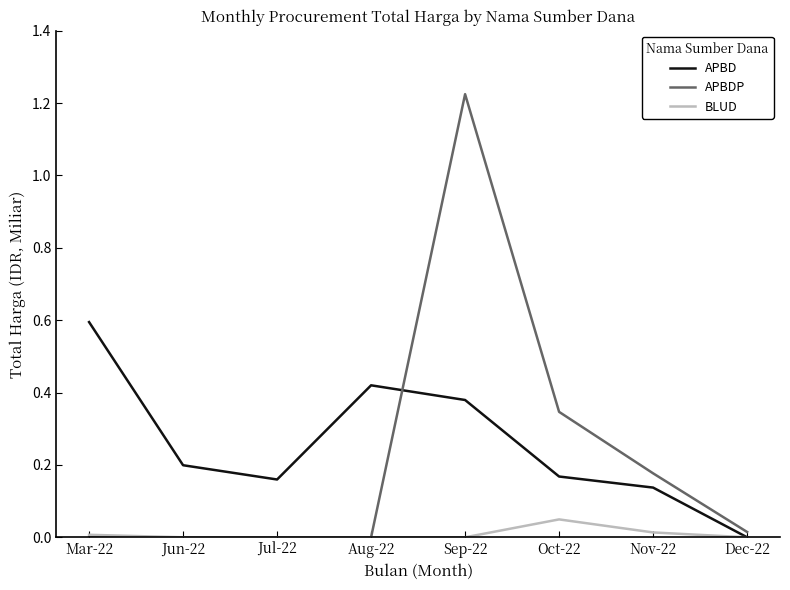

True or false: APBDP and APBD intersect in this chart.

True